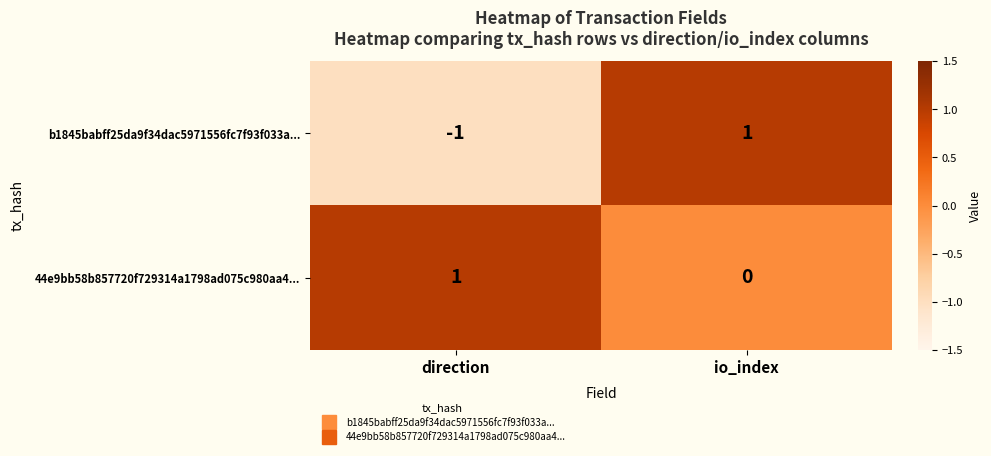

At which category is the sum across all series the highest?

io_index